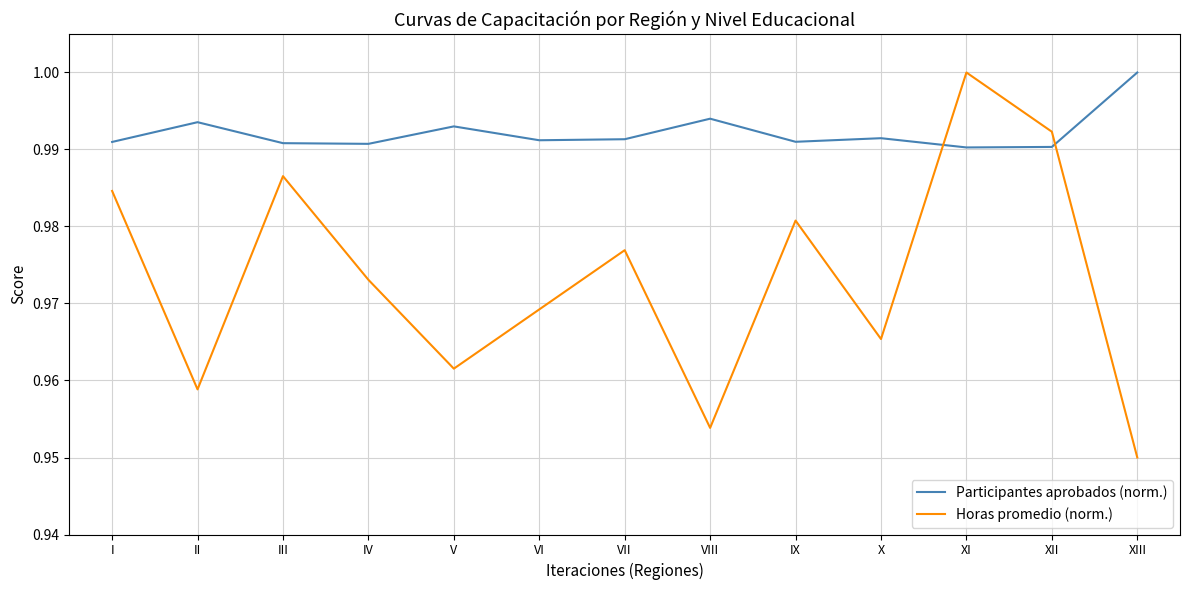

Which label corresponds to the smallest value in the chart?

XIII